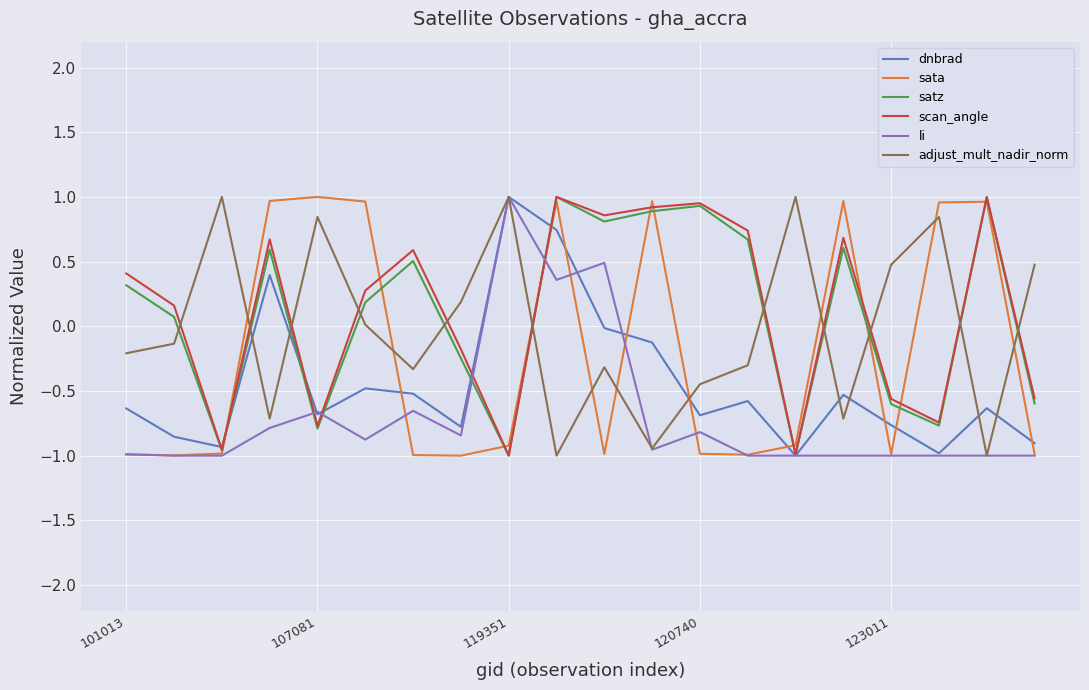

True or false: satz and adjust_mult_nadir_norm cross at least once.

True